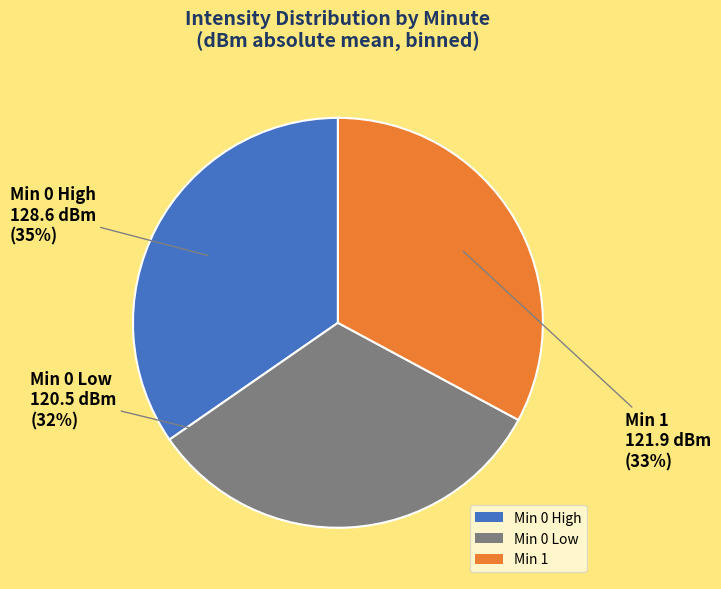

What is the ratio of the value at Min 1 to the value at Min 0 High?

0.9